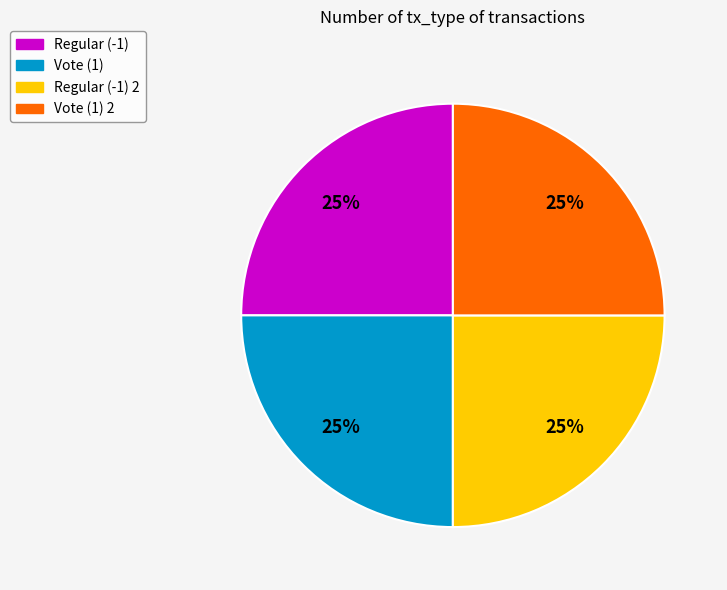

Count the number of slices in the pie.

4